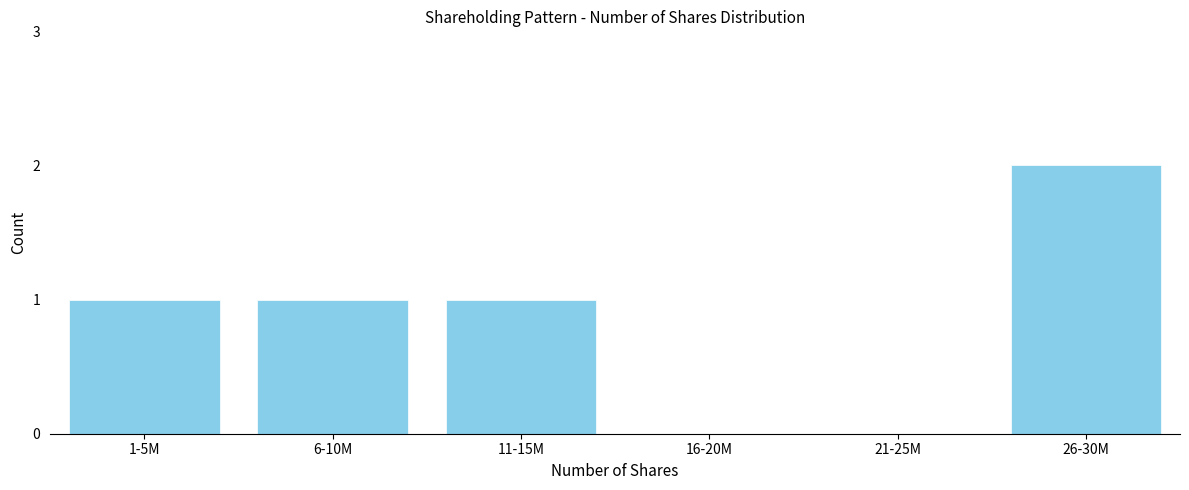

Reading right to left, extract all data points from this chart.

26-30M=2	21-25M=0	16-20M=0	11-15M=1	6-10M=1	1-5M=1